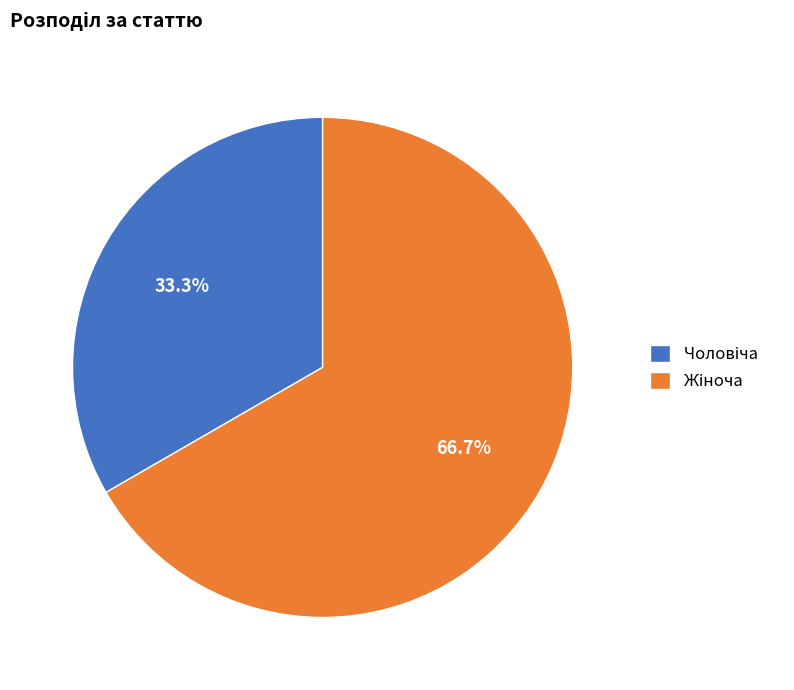

Does any single category account for the majority?

Yes